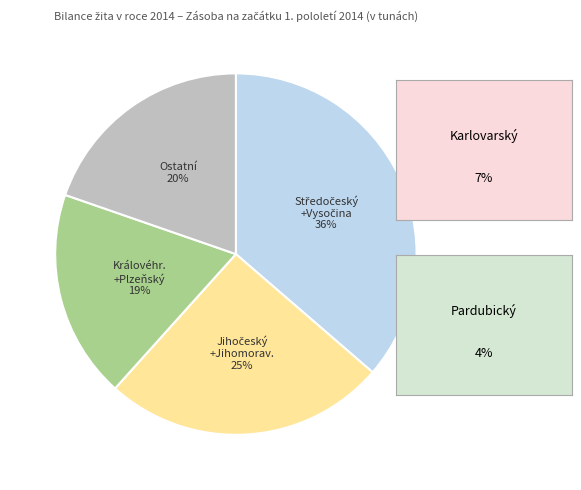

Is there a majority slice in this chart?

No